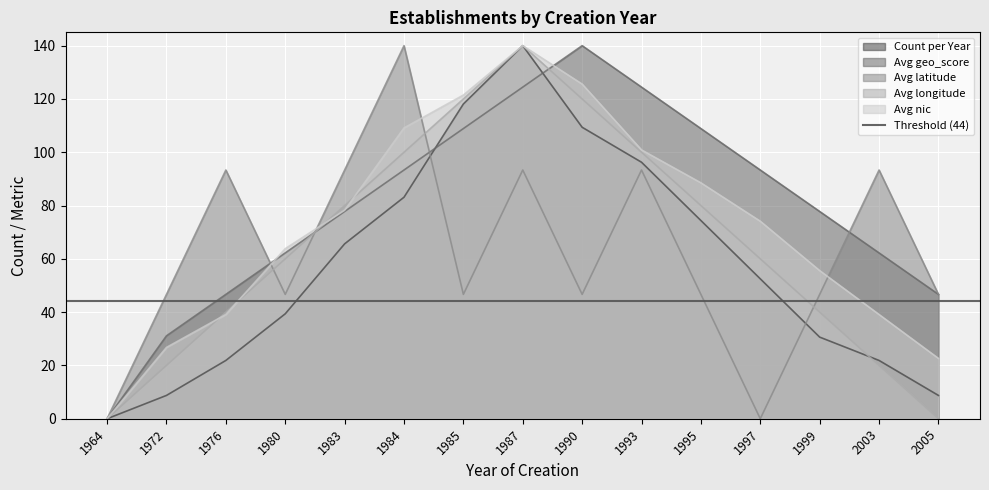

Where is Count per Year nearest to the value 70?

1983